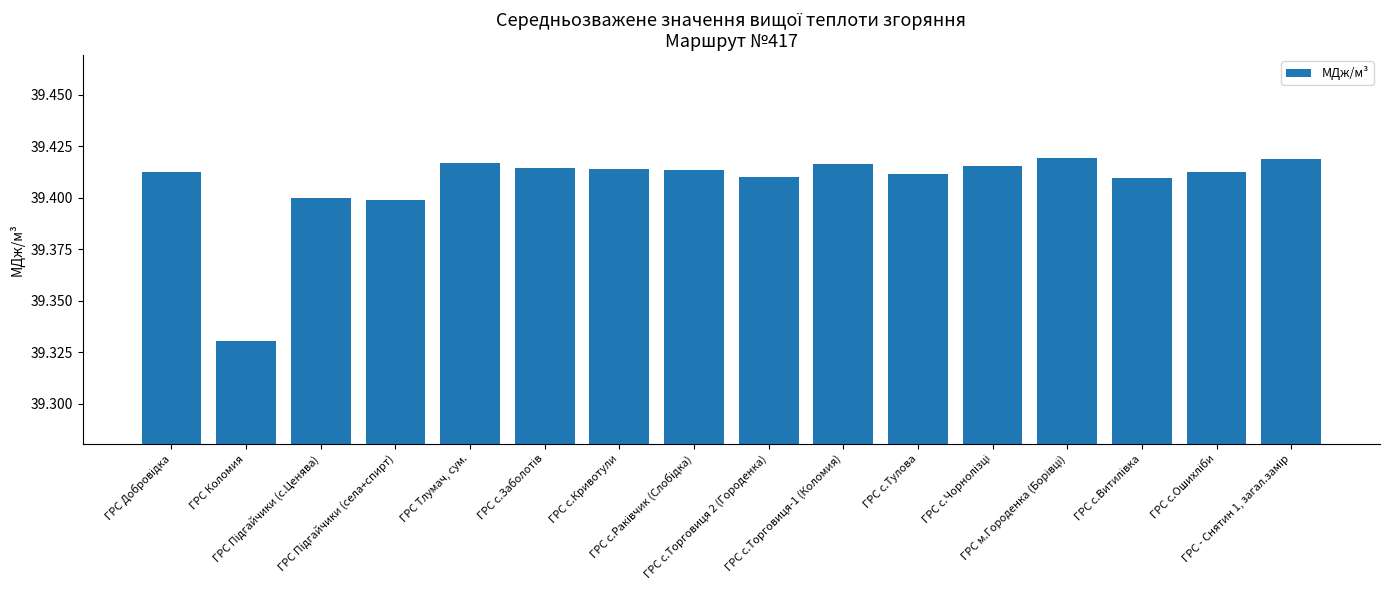

Count the values in the range 39 to 40.

16